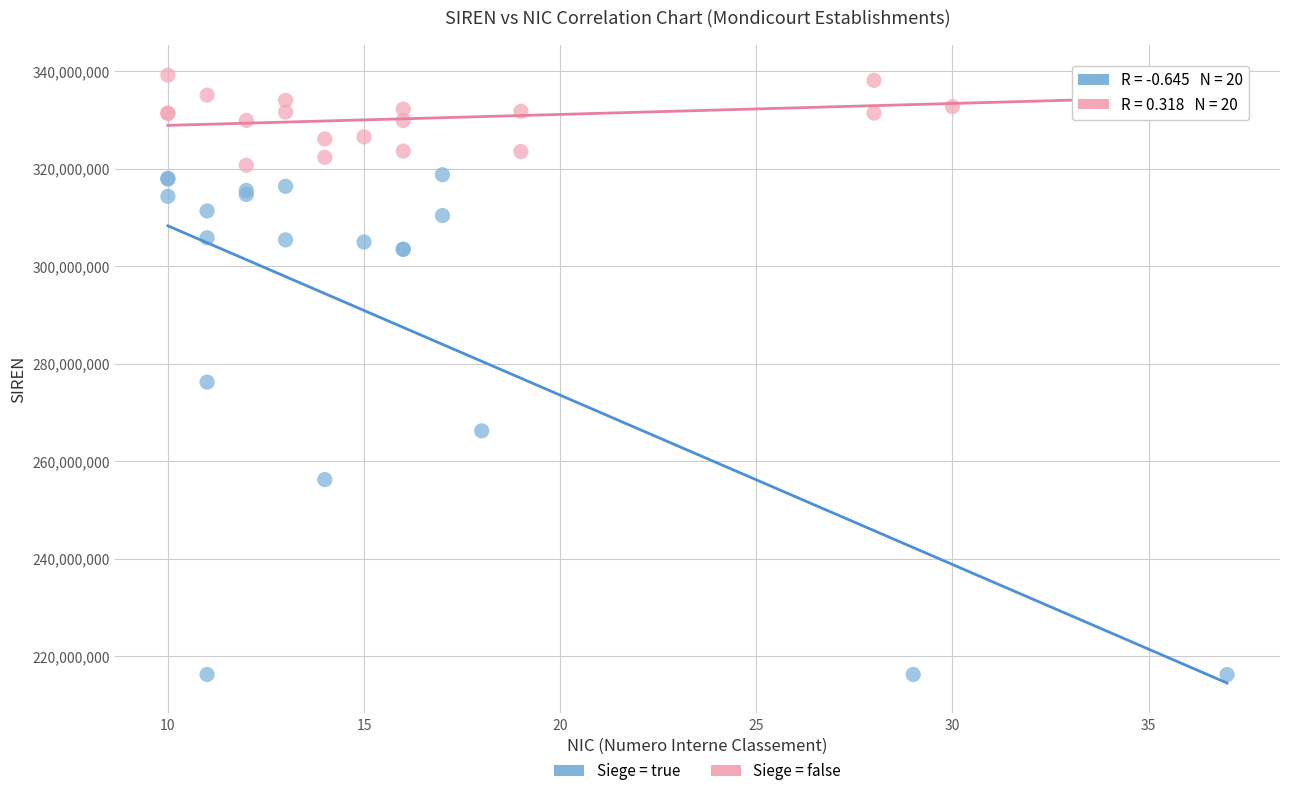

Which series contains the lowest Y value?

Siege = true